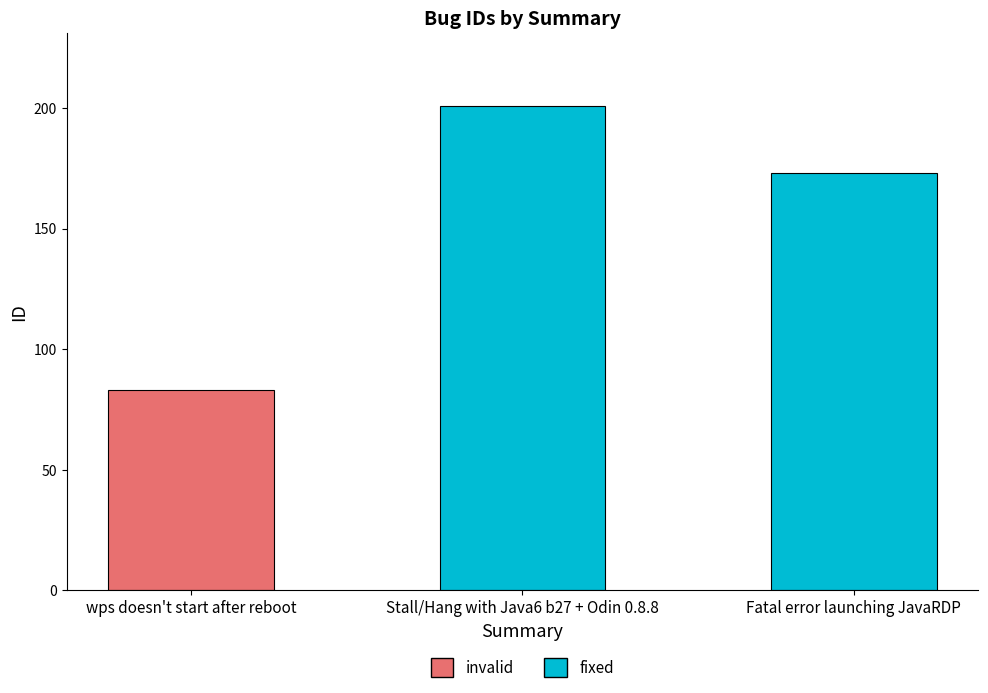

Where does the data first go above 173?

Stall/Hang with Java6 b27 + Odin 0.8.8